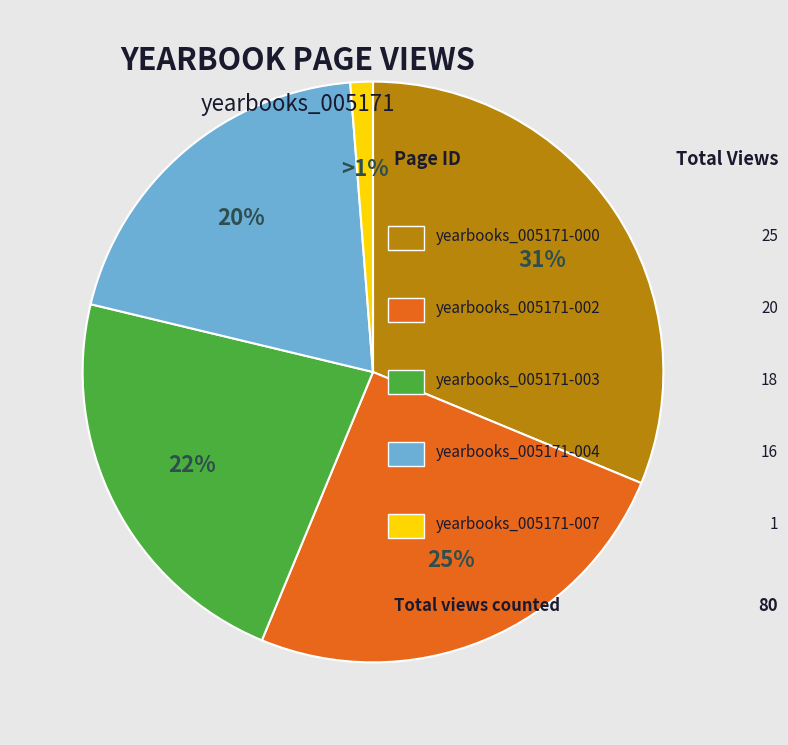

Is there a majority slice in this chart?

No